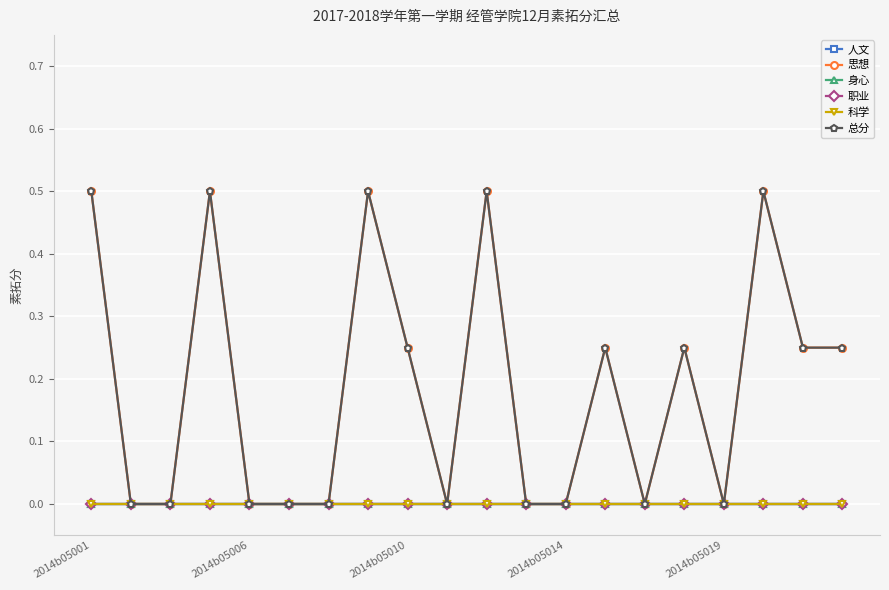

Does the chart have visible grid lines?

Yes